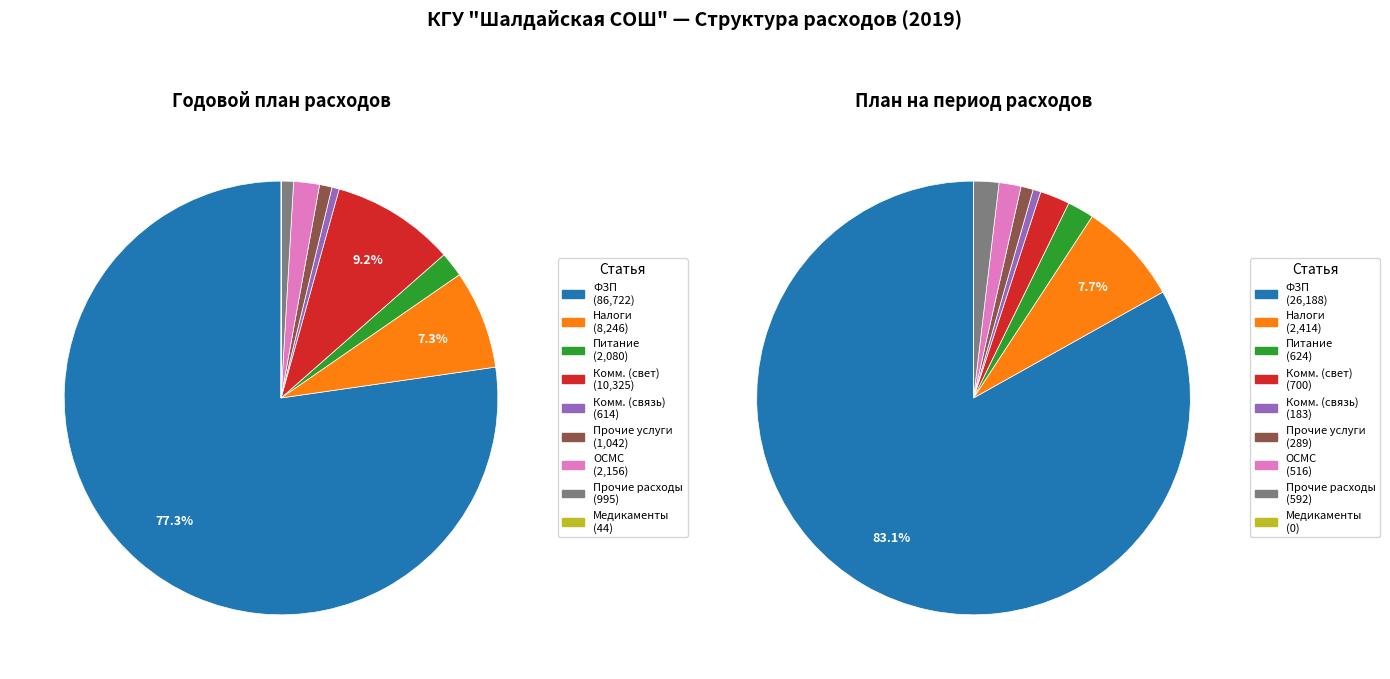

Which slice is the largest?

Фонд заработной платы